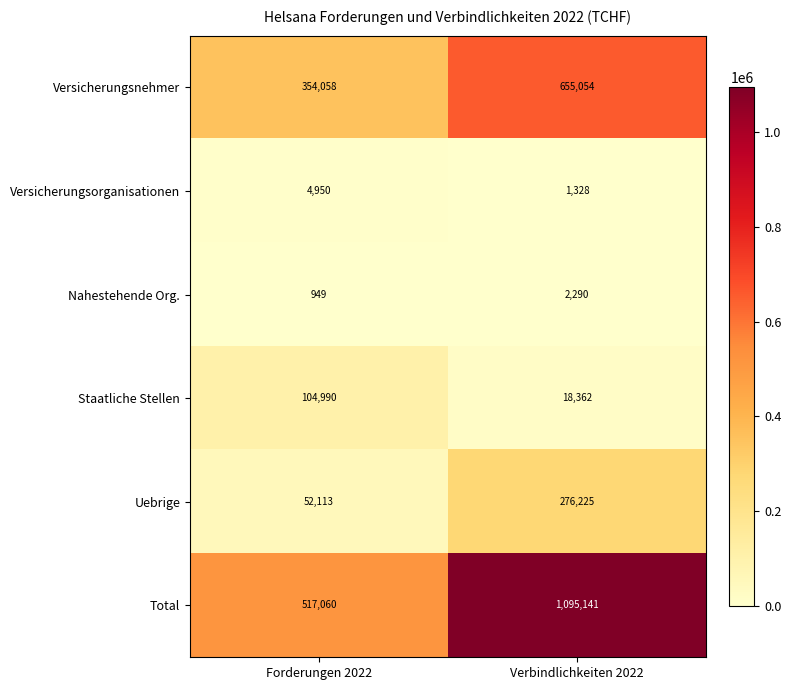

At which label does Versicherungsnehmer reach its minimum?

Forderungen 2022